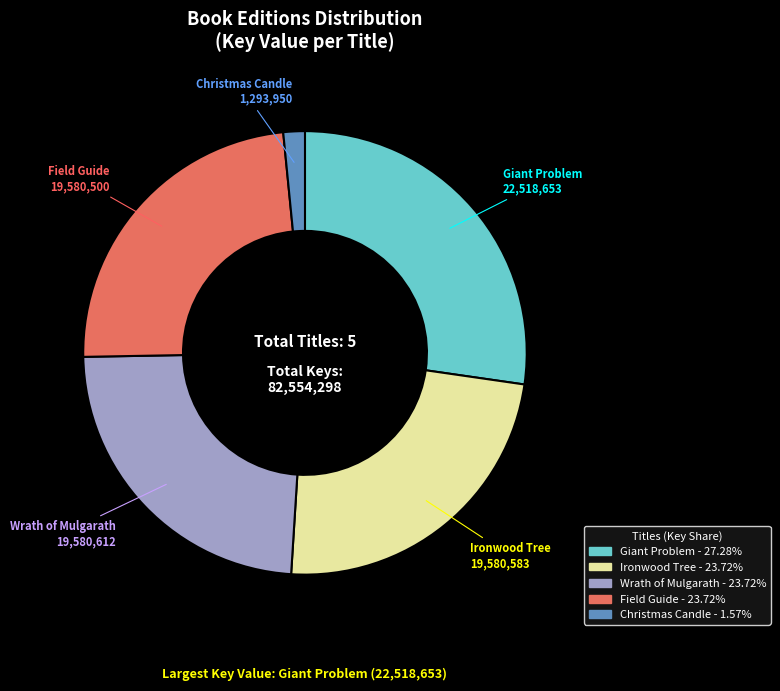

Is Wrath of Mulgarath the majority of the pie?

No